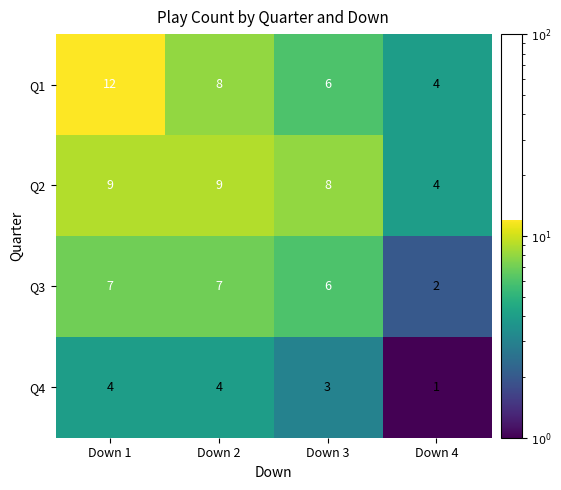

How many series are shown in this chart?

4